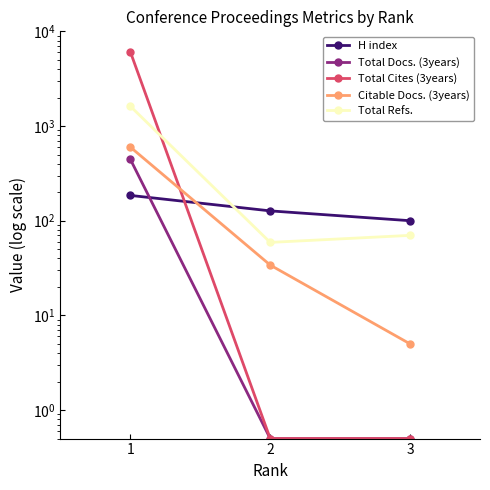

What is the total value across all series at 1?

8917.0